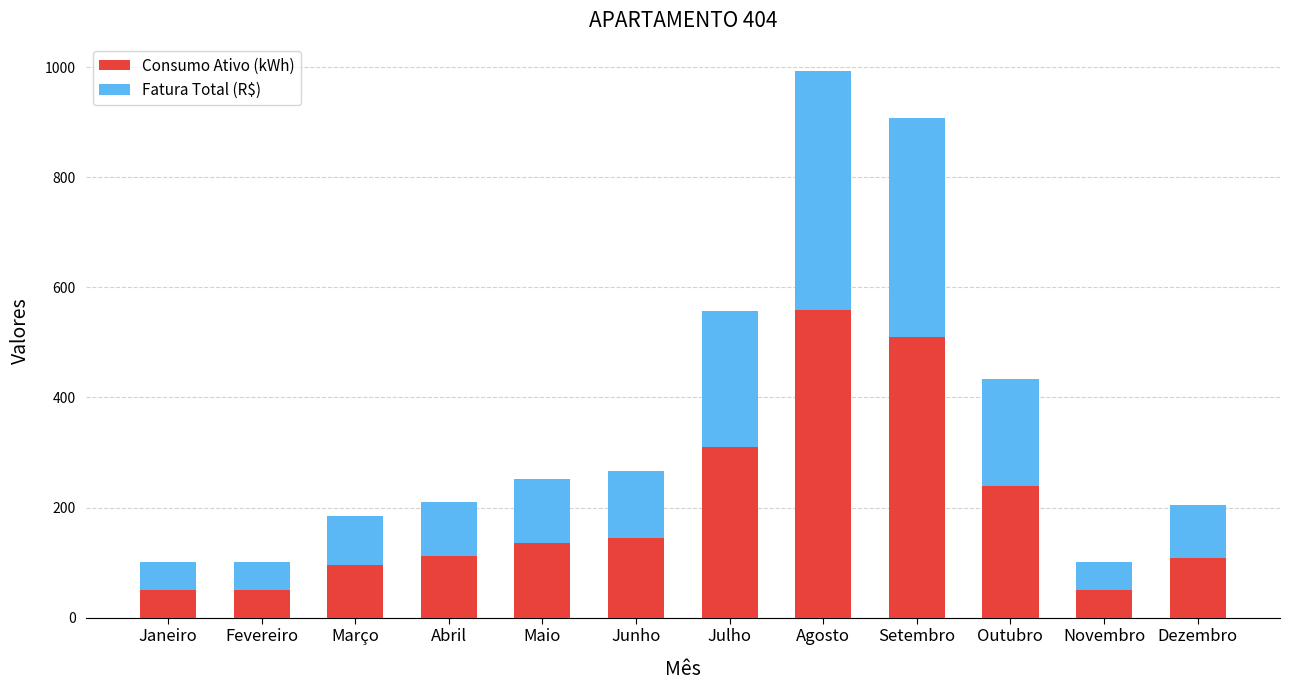

What is the maximum value for Consumo Ativo (kWh)?

558.0